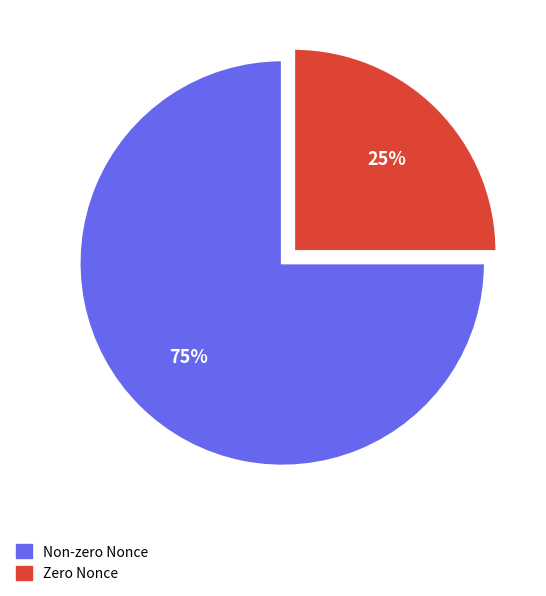

To the nearest percent, what percentage of the pie is Zero Nonce?

25%